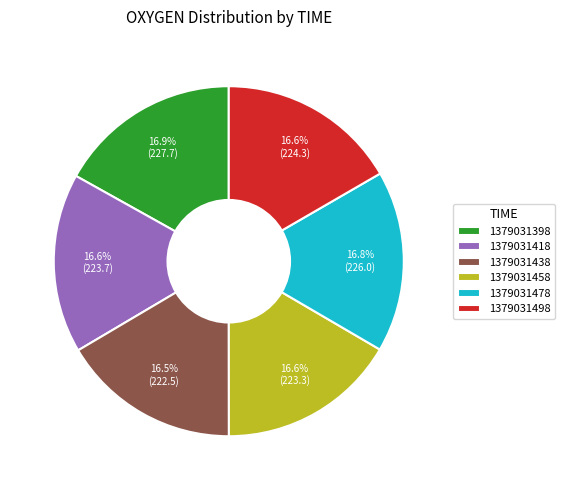

To the nearest percent, what portion does 1379031398 represent?

17%